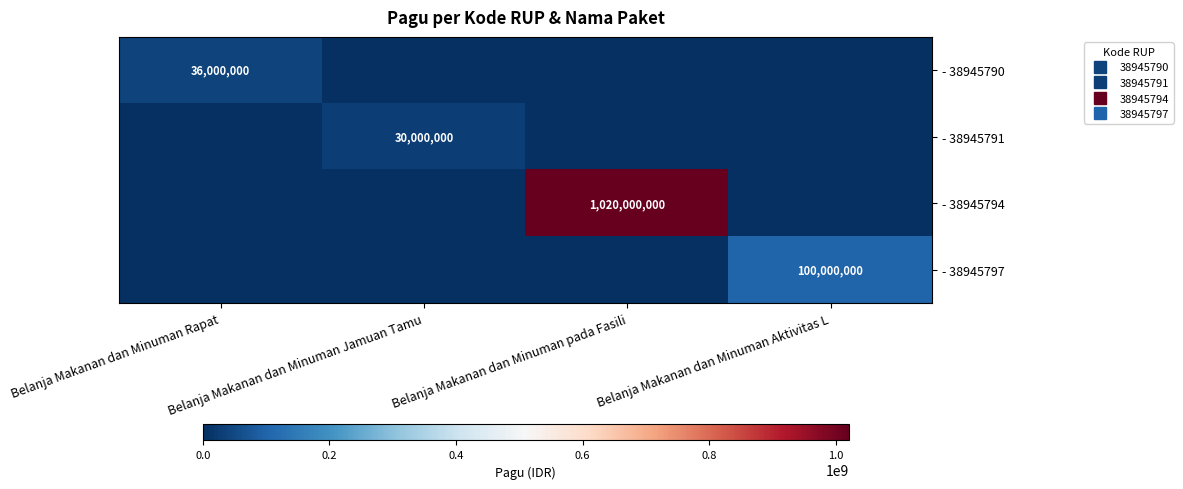

The - 38945797 series shows 0 at Belanja Makanan dan Minuman pada Fasili. True or false?

True